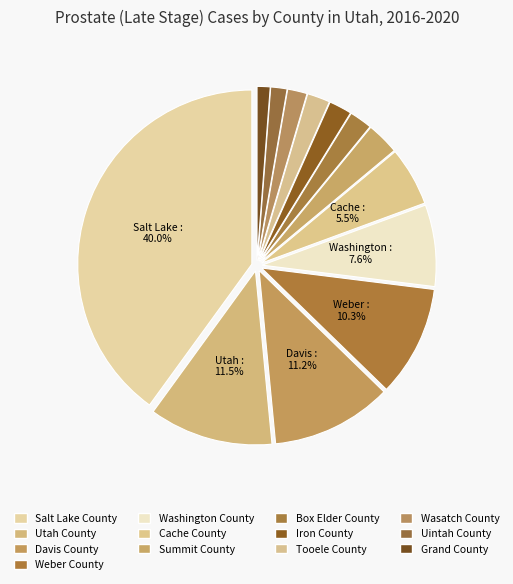

How many slices are in this pie chart?

13